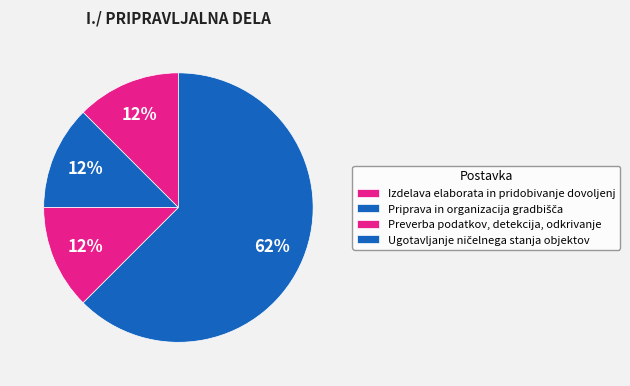

Which slice represents more than half of the pie?

Ugotavljanje ničelnega stanja objektov